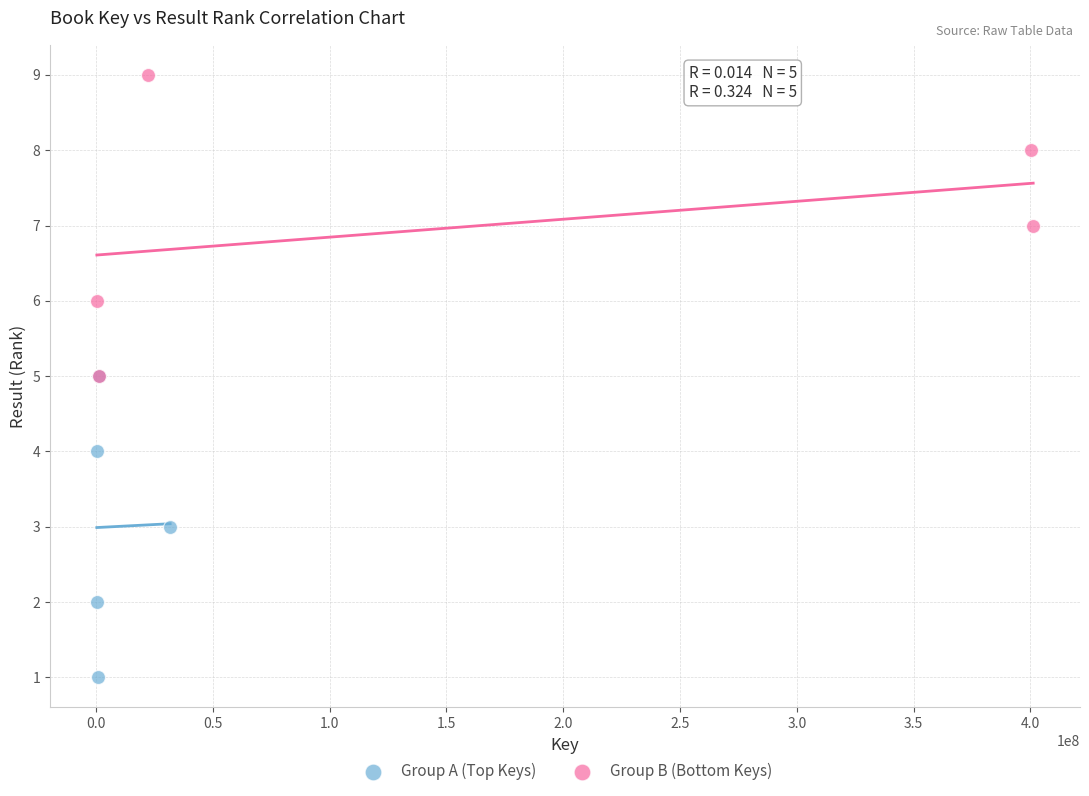

Which series contains the highest Y value?

Group B (Bottom Keys)